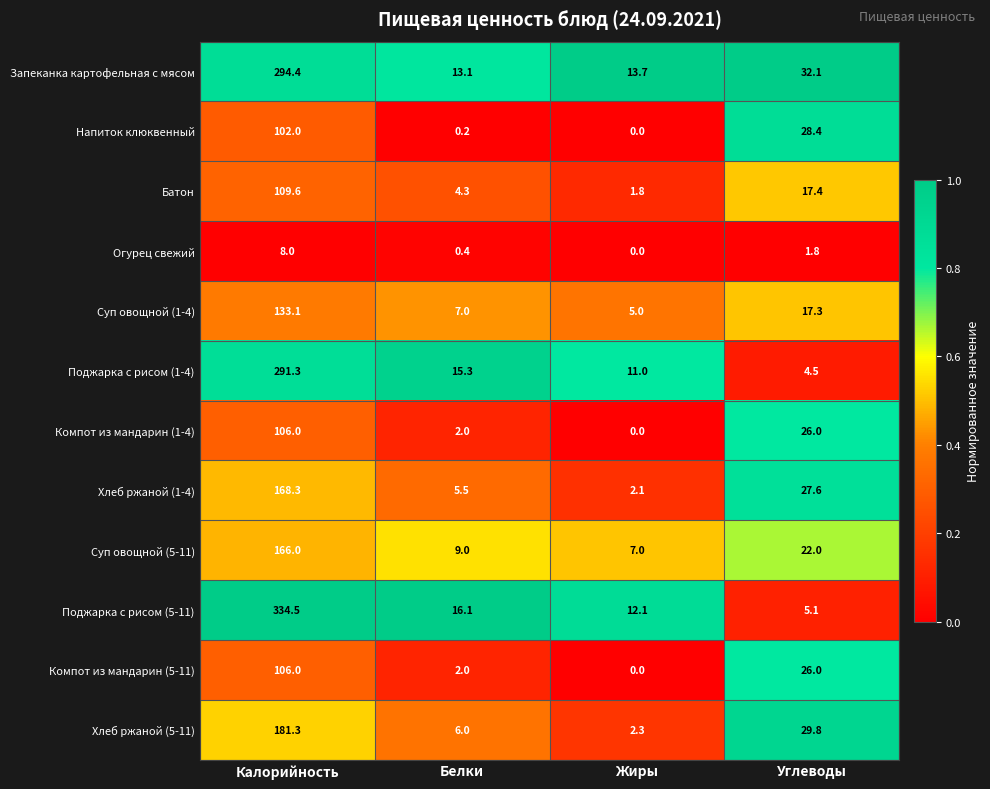

At which label is Напиток клюквенный closest to 51?

Углеводы